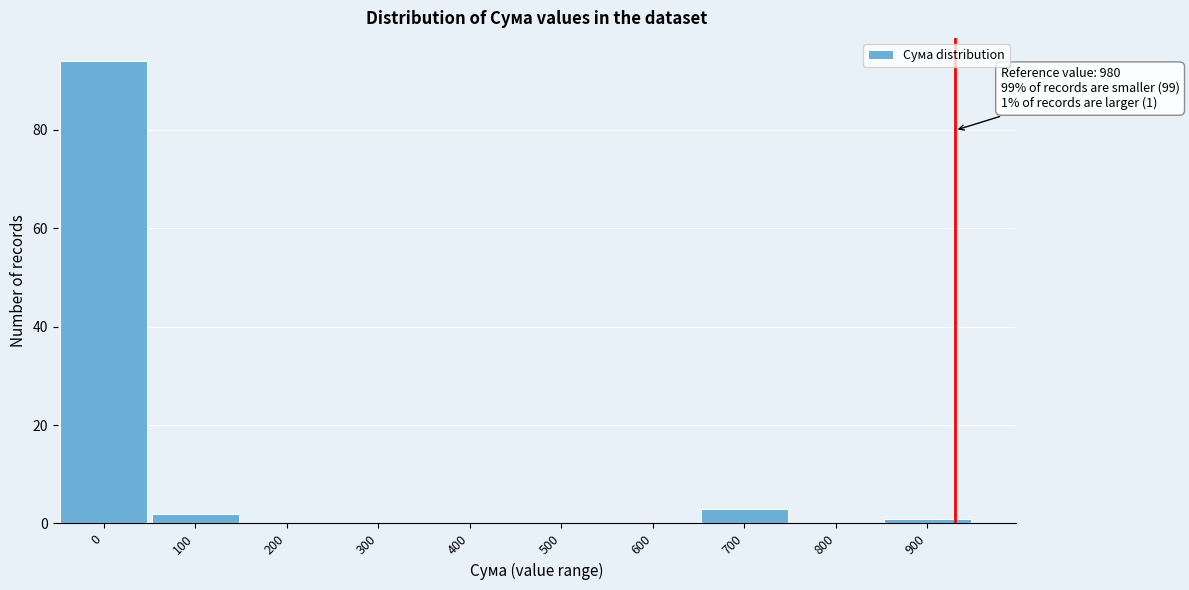

Reading right to left, extract all data points from this chart.

900=1	800=0	700=3	600=0	500=0	400=0	300=0	200=0	100=2	0=94